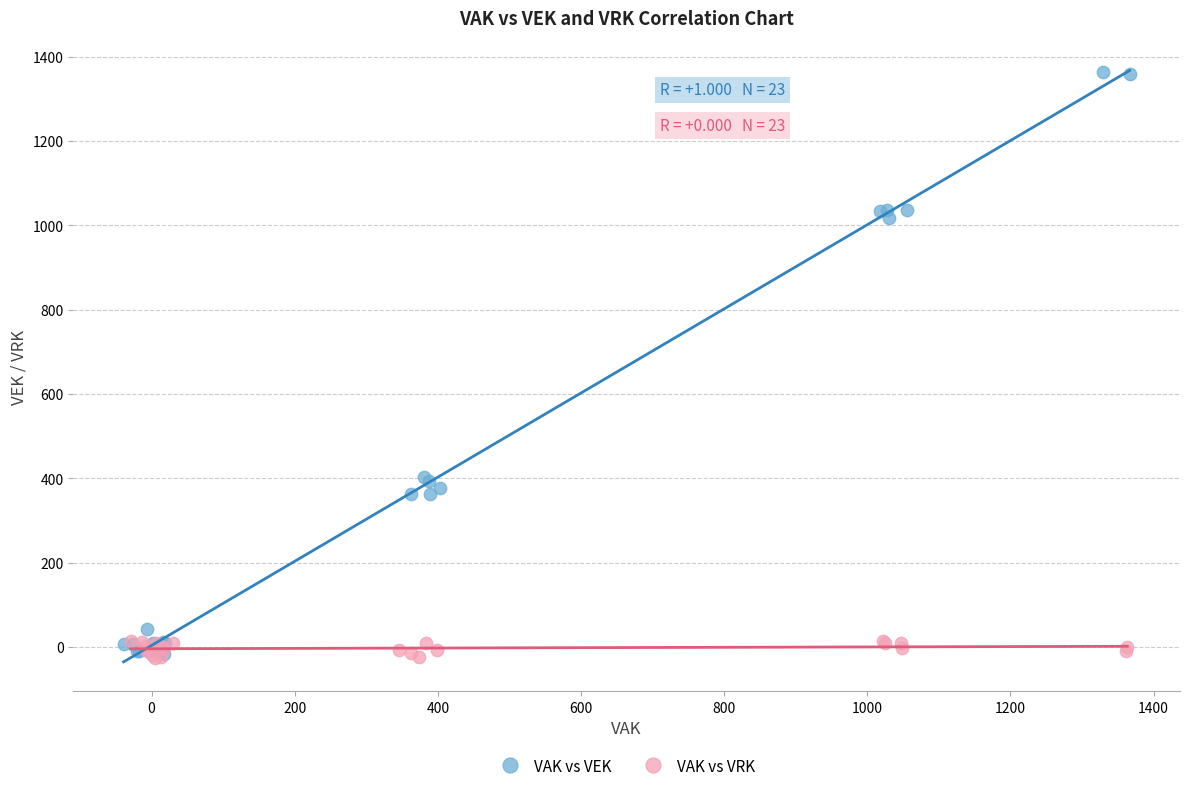

Which series has the widest spread of Y values?

VAK vs VEK